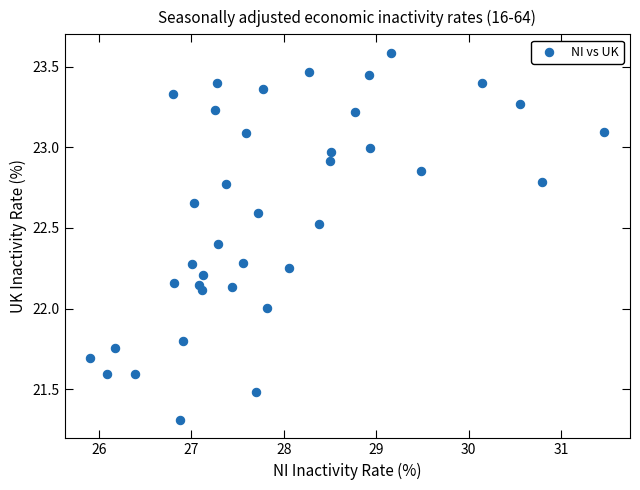

What is the range of X values (max minus min)?

5.6